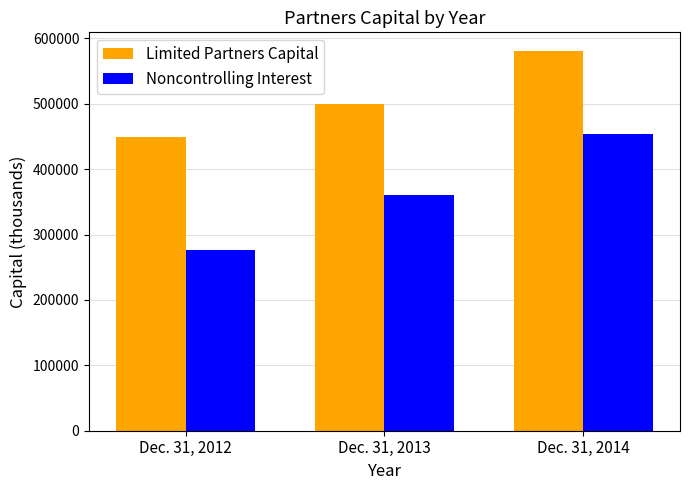

Reading right to left, transcribe all the data shown in this chart.

Limited Partners Capital: Dec. 31, 2014=580234	Dec. 31, 2013=500070	Dec. 31, 2012=448976
Noncontrolling Interest: Dec. 31, 2014=453496	Dec. 31, 2013=359721	Dec. 31, 2012=277095